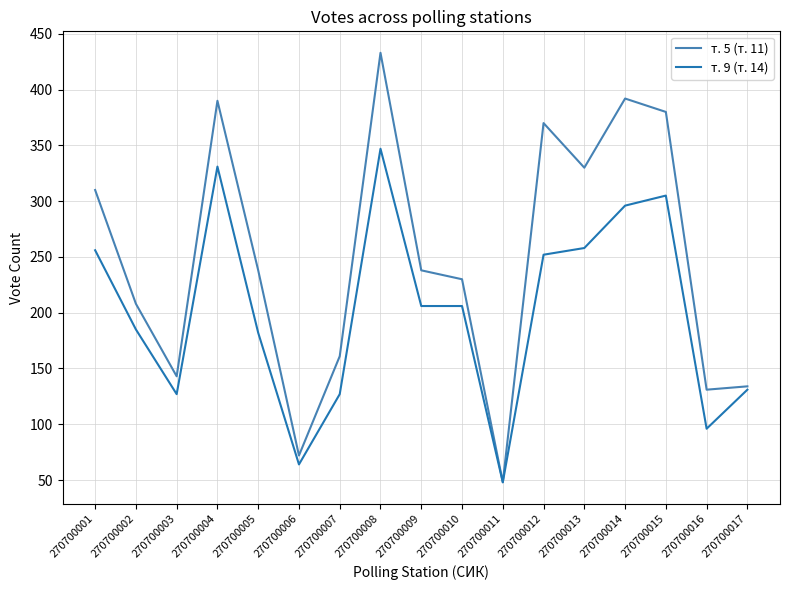

At 270700009, list the series in order from smallest to largest.

т. 9 (т. 14), т. 5 (т. 11)